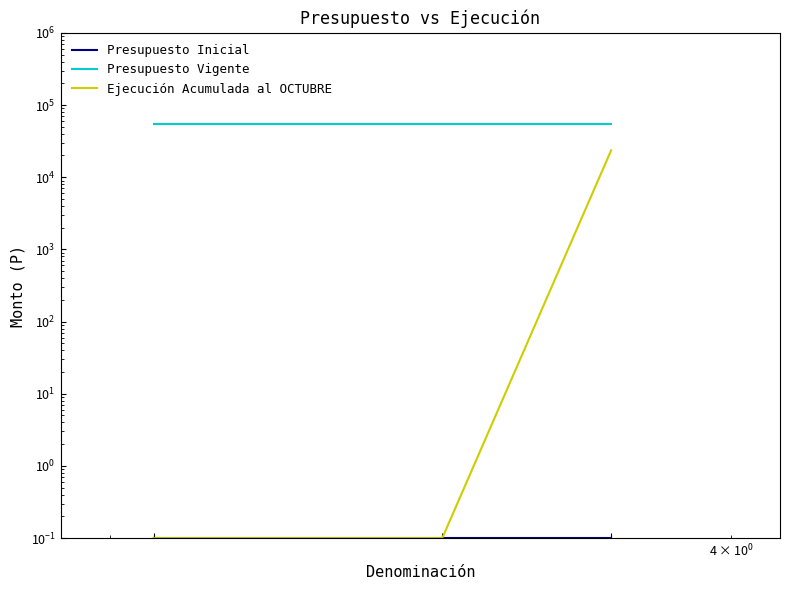

What is the value of the Presupuesto Vigente point at the 3rd from the left?

54000.0